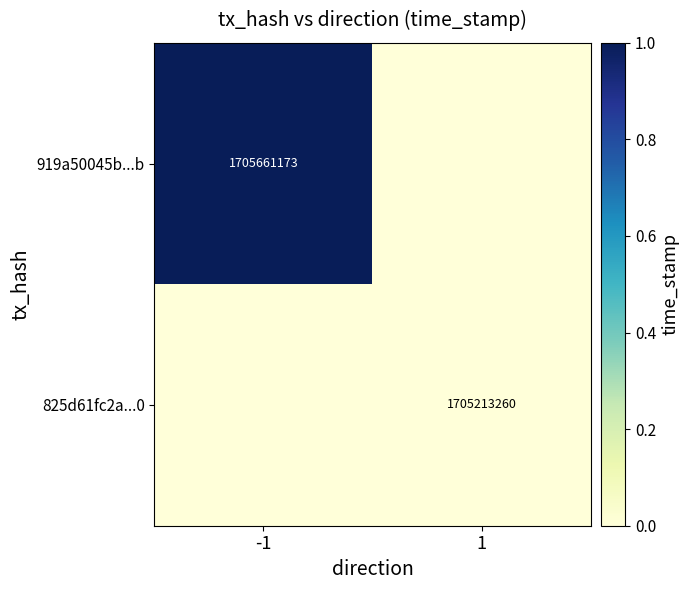

Is the value of 825d61fc2a...0 at 1 greater than the value of 919a50045b...b at -1?

No